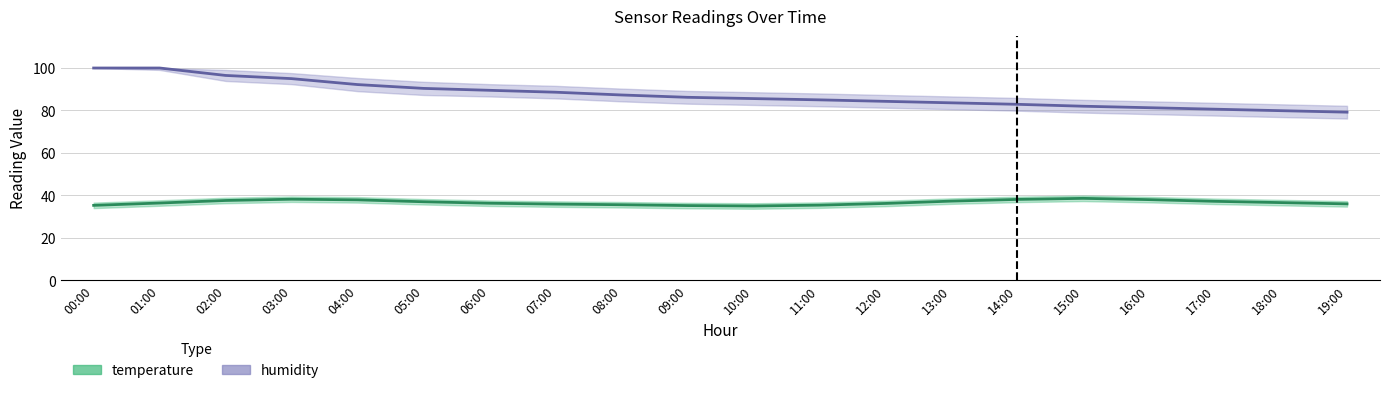

How many values in the temperature series are below 36?

7